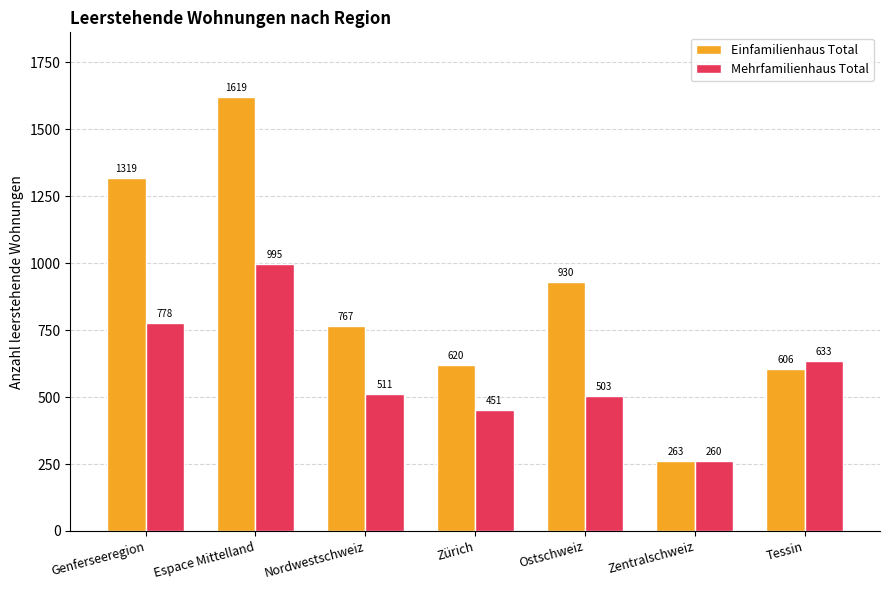

At Genferseeregion, list the series in order from smallest to largest.

Mehrfamilienhaus Total, Einfamilienhaus Total